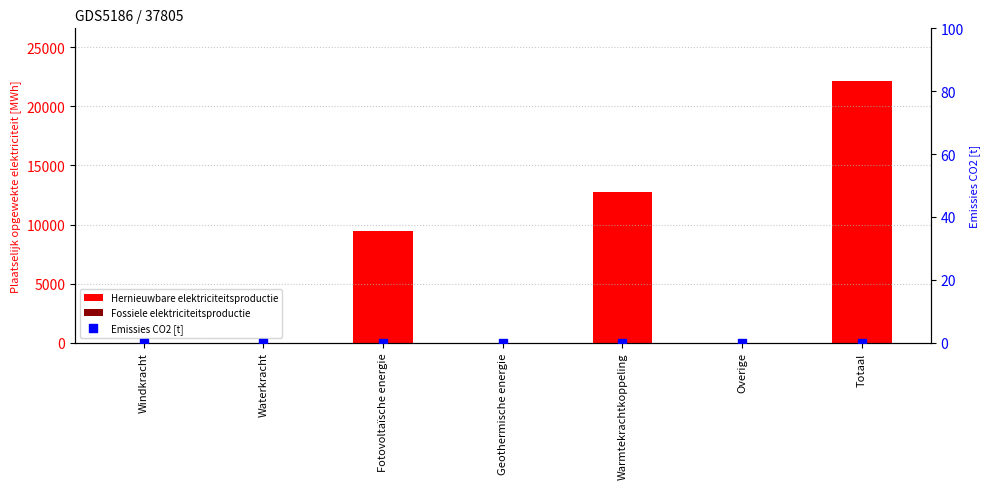

At how many categories does at least one series exceed 9671?

2